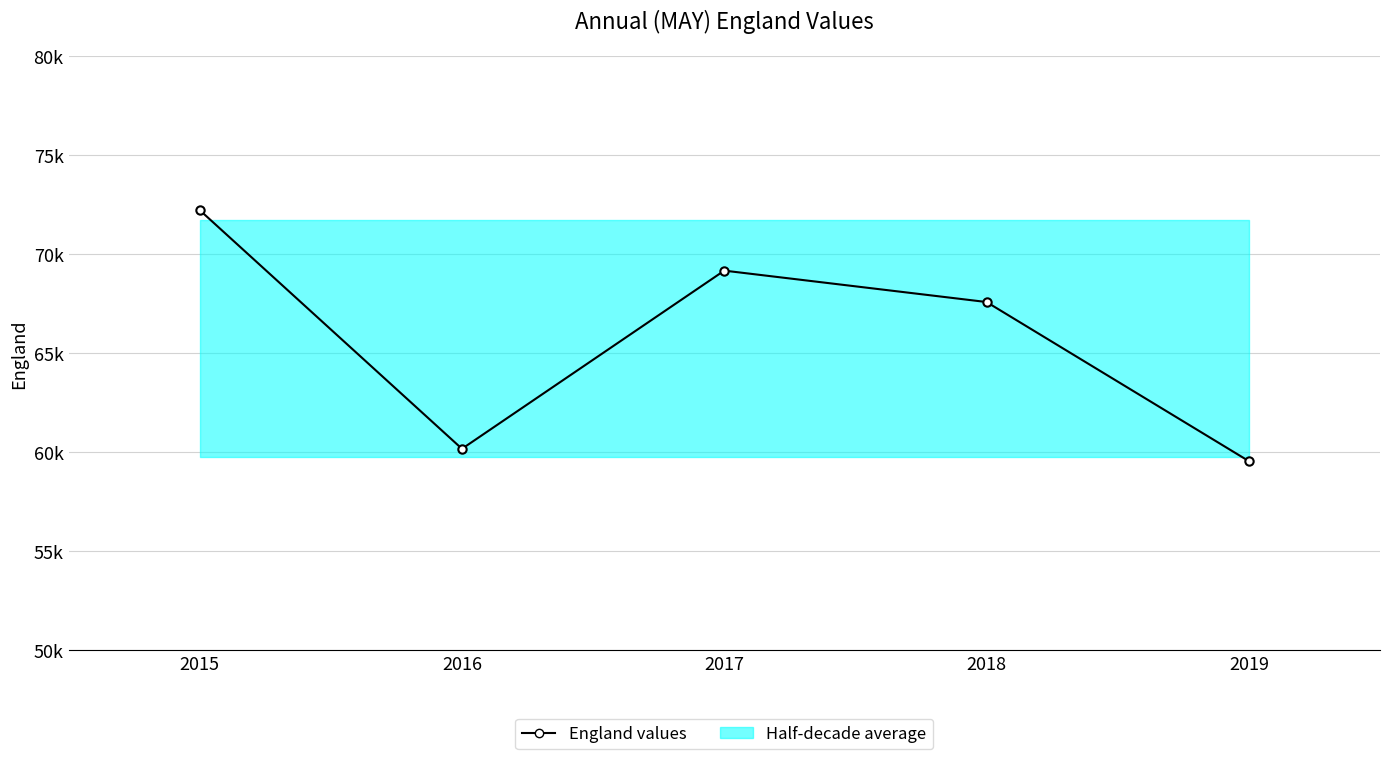

List the labels in order of value, largest first.

2015, 2017, 2018, 2016, 2019